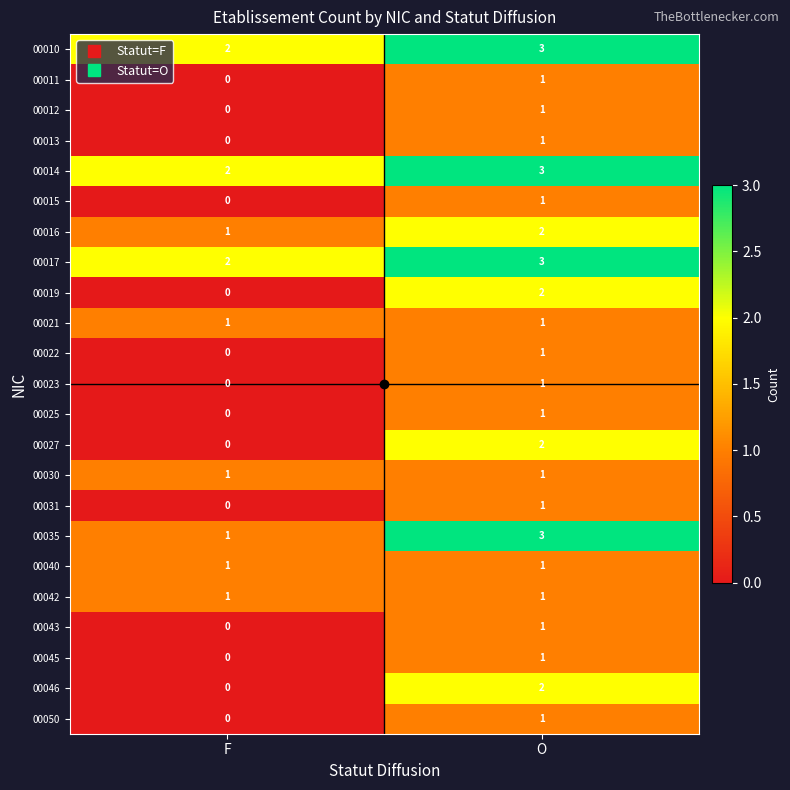

Is the value of 00050 at O greater than the value of 00010 at O?

No